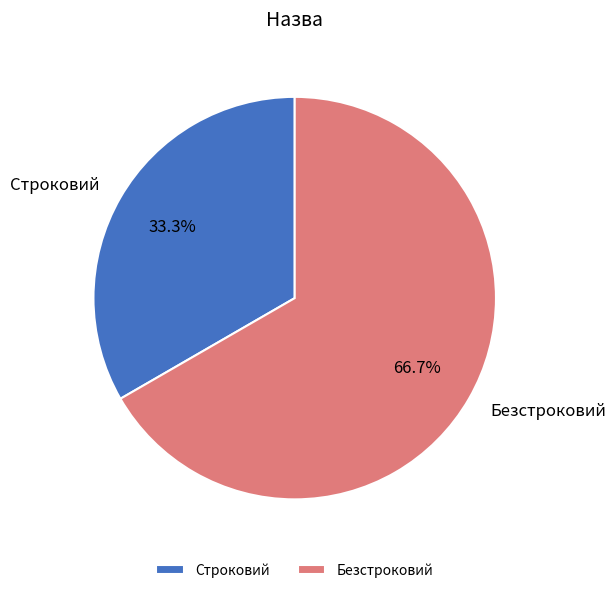

Does Строковий represent more than half of the total?

No